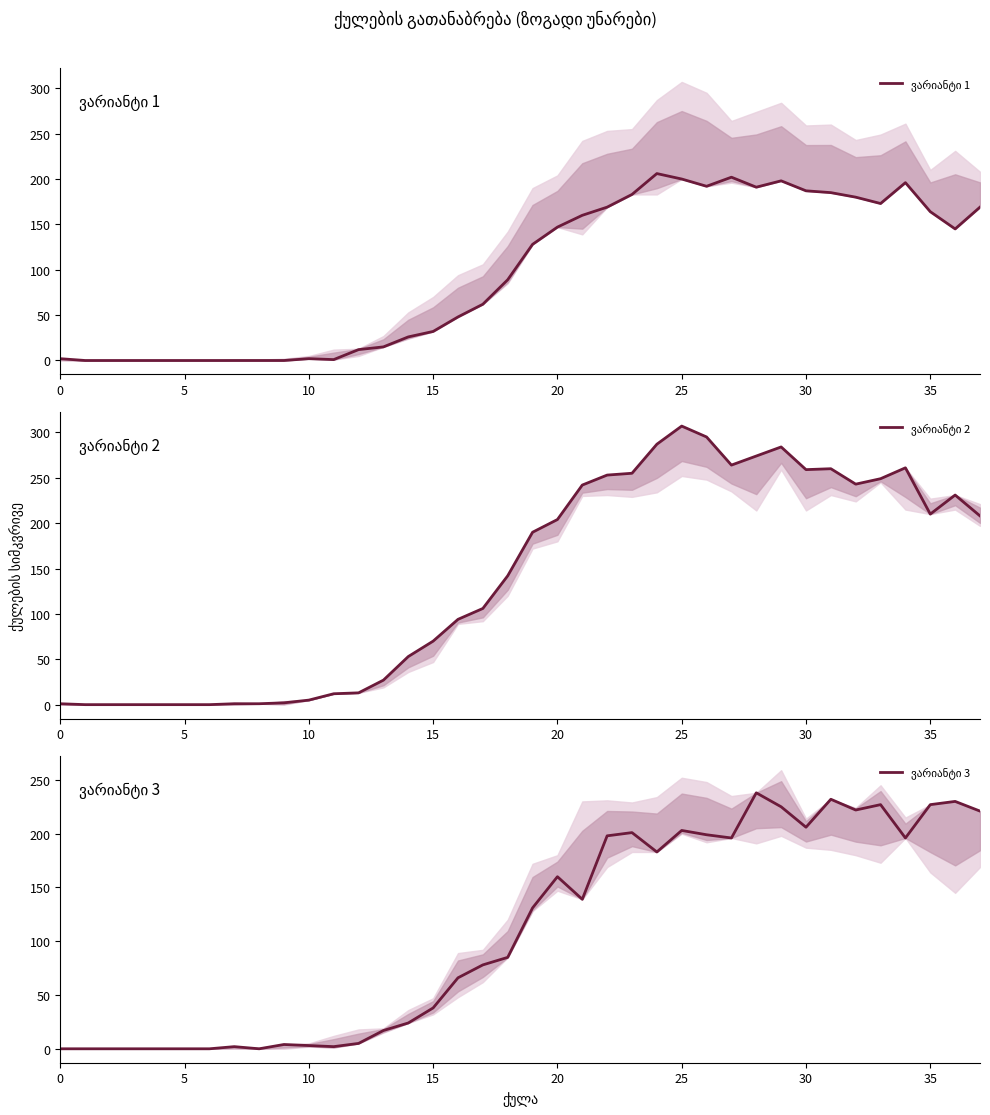

The ვარიანტი 1 series shows 2 at 10. True or false?

True